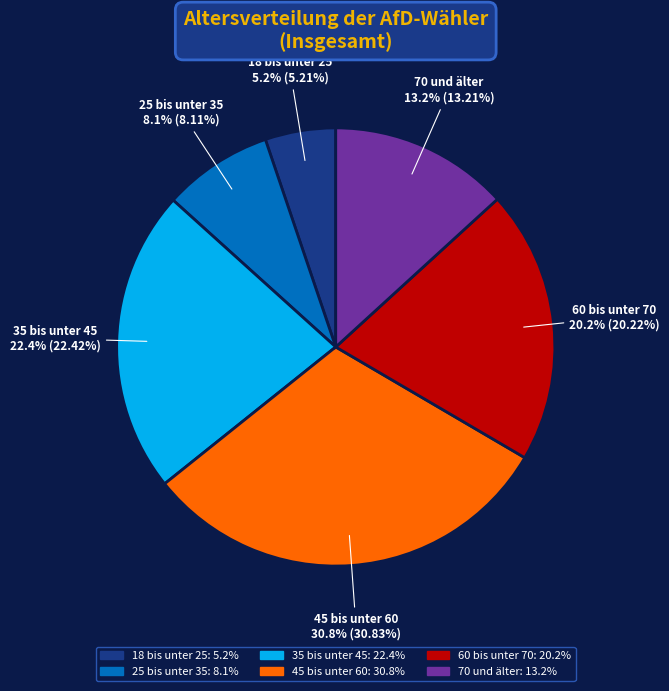

To the nearest percent, what percentage of the pie is 70 und älter?

13%